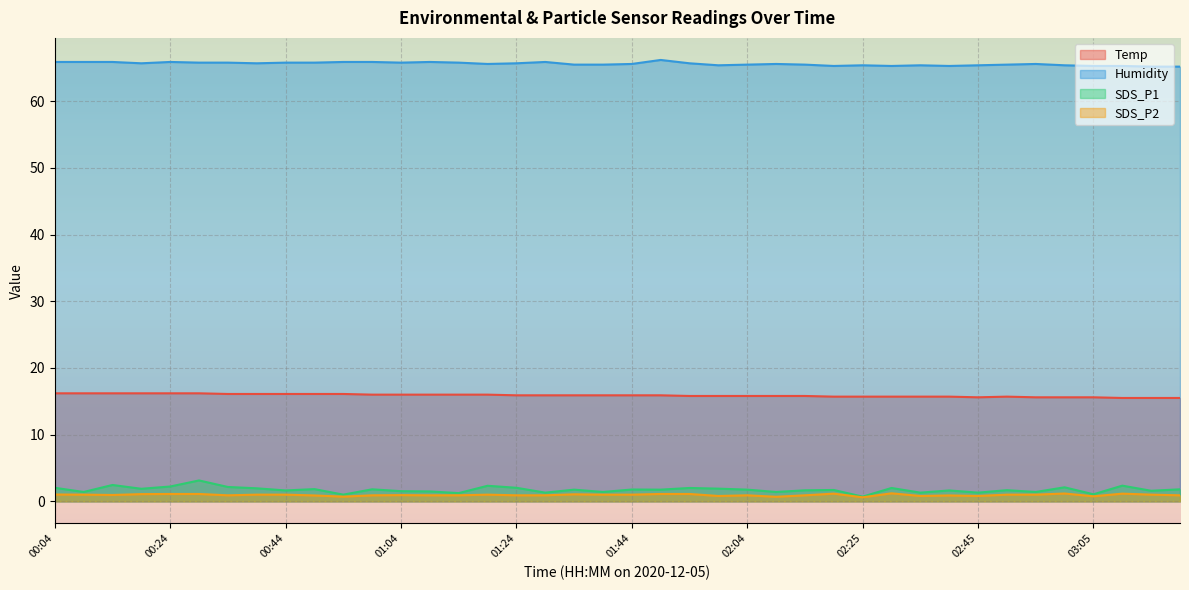

What is the label of the 36th point from the left?

03:00